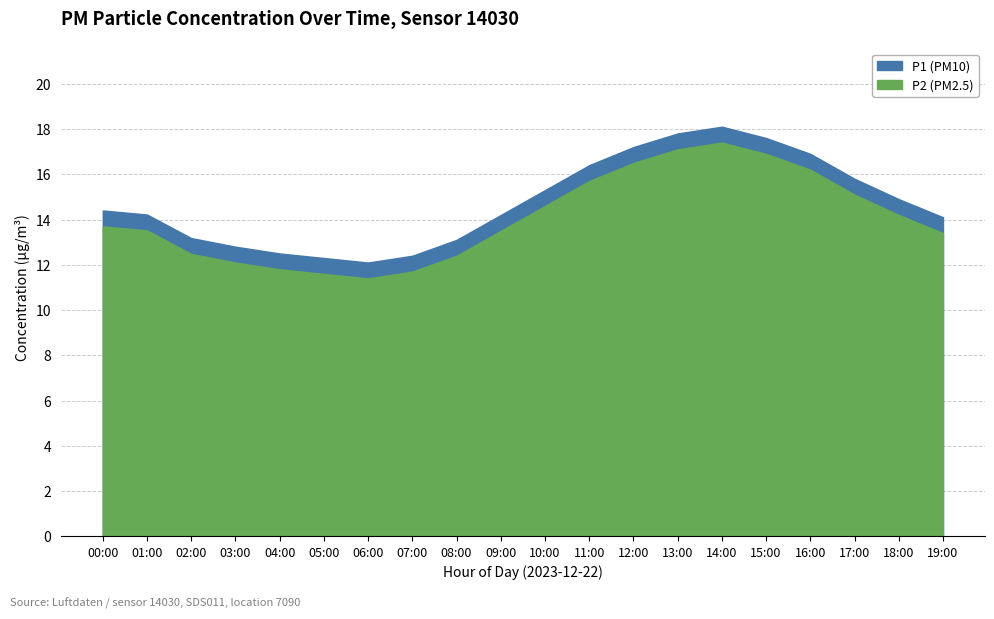

How many data points in P1 are less than 14?

7